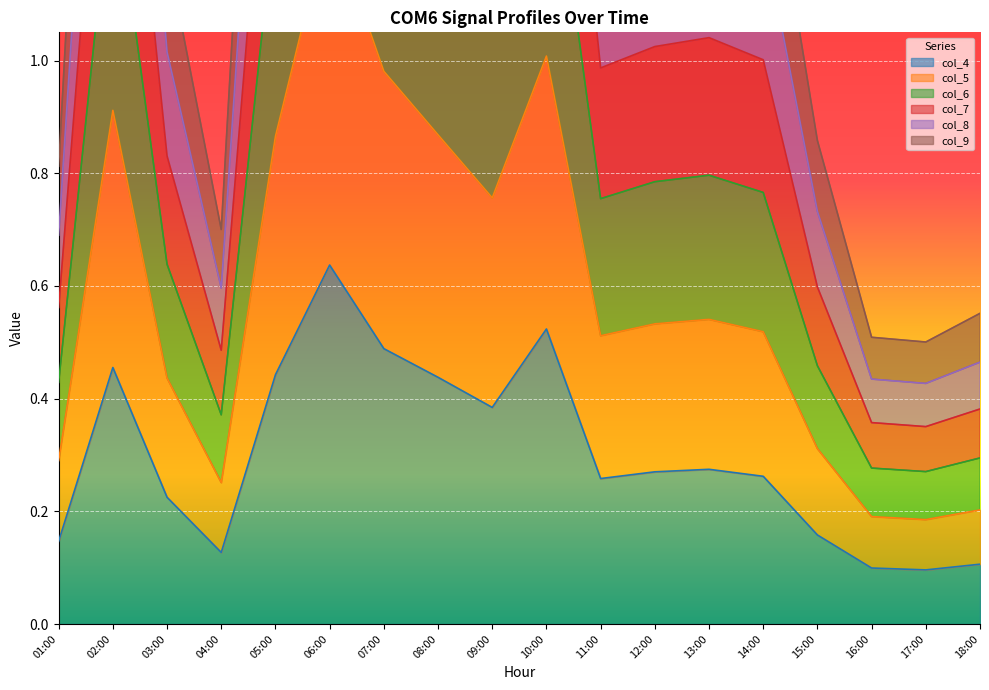

List the series in order of their peak value, lowest first.

col_4, col_9, col_8, col_7, col_5, col_6